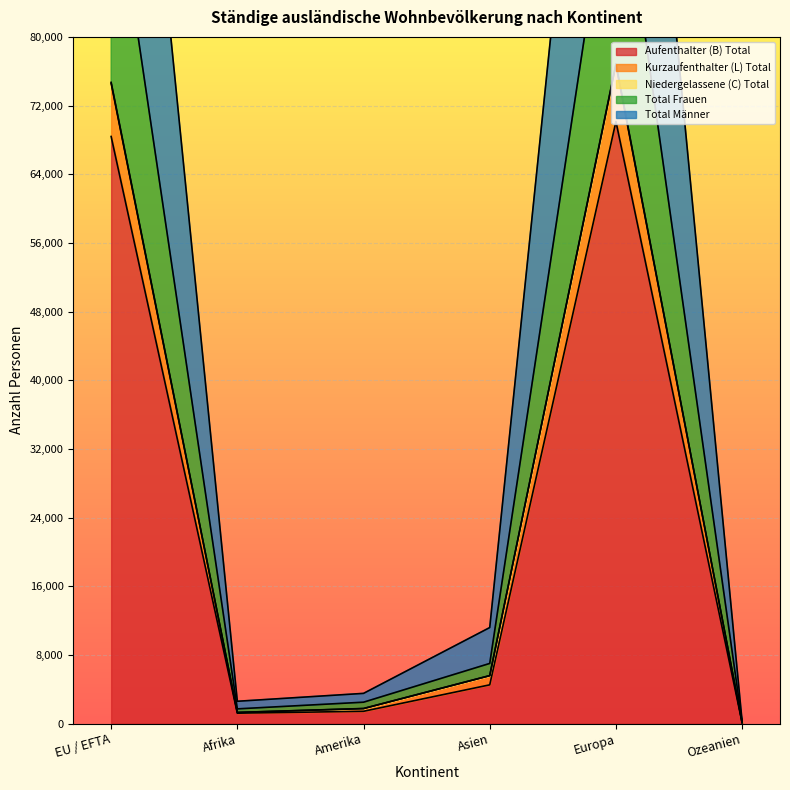

How many interior local peaks does the Kurzaufenthalter (L) Total series have?

1